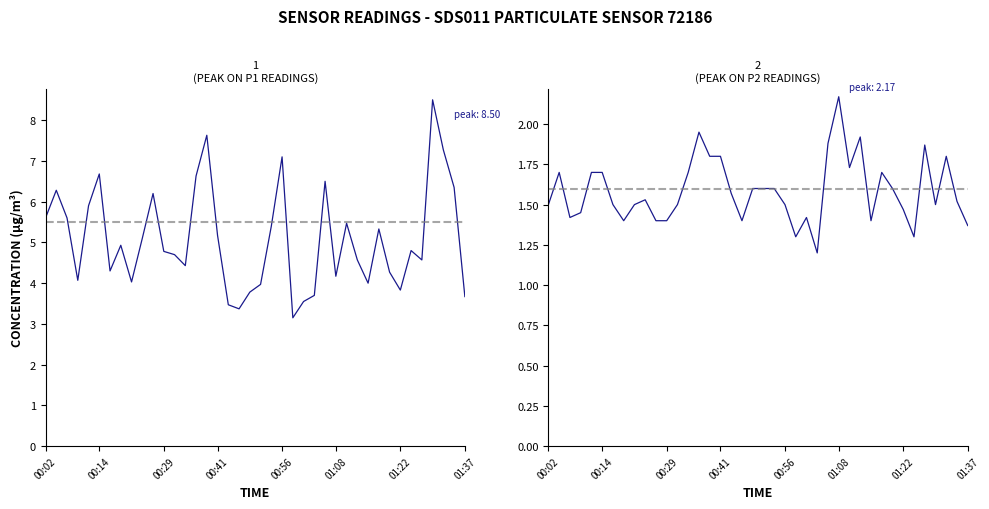

What is the smallest value displayed?

1.2